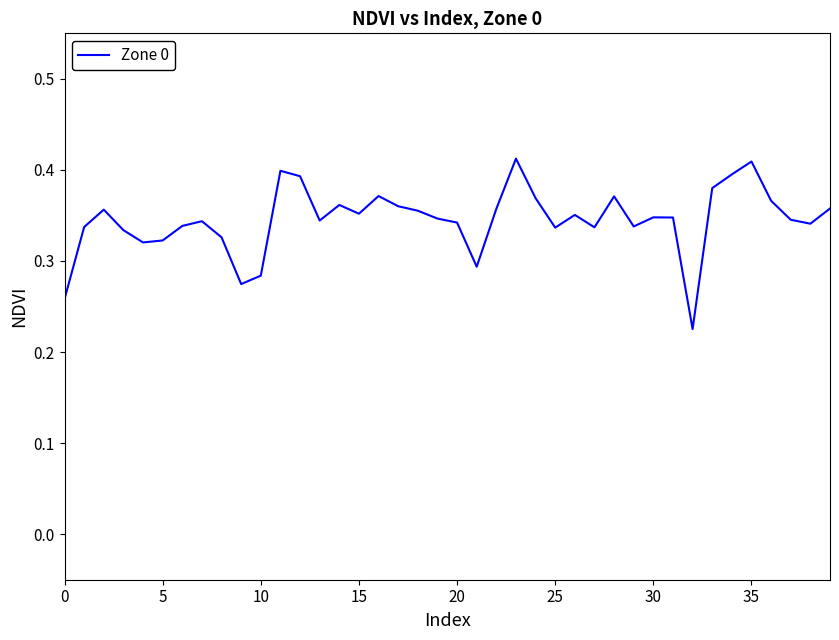

What is the label of the 20th point from the left?

19